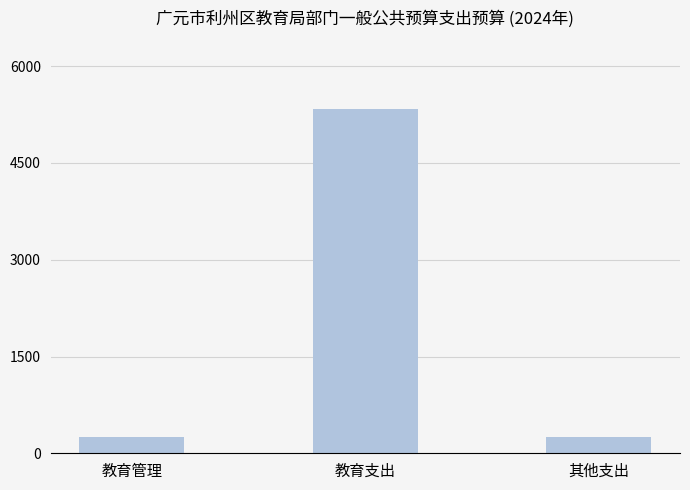

At which category does the chart reach its peak across all series?

教育支出